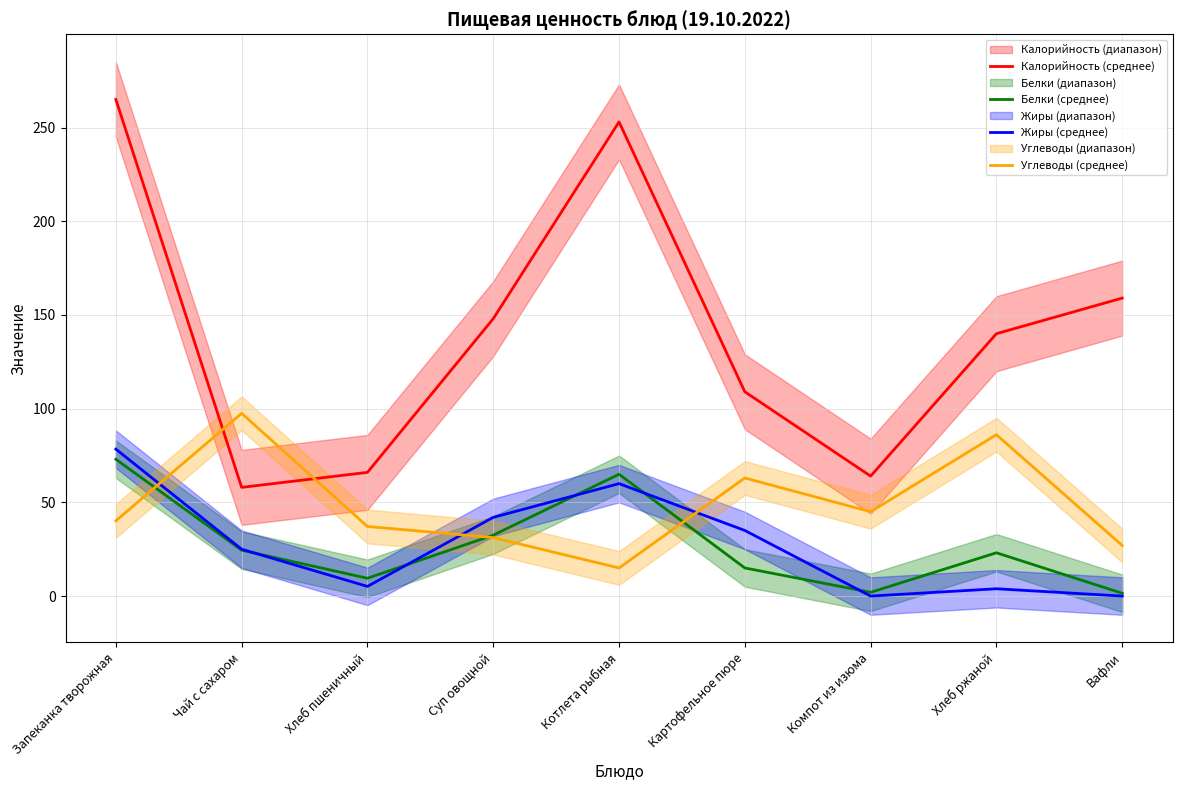

The Белки (среднее) series shows 32.5 at Суп овощной. True or false?

True